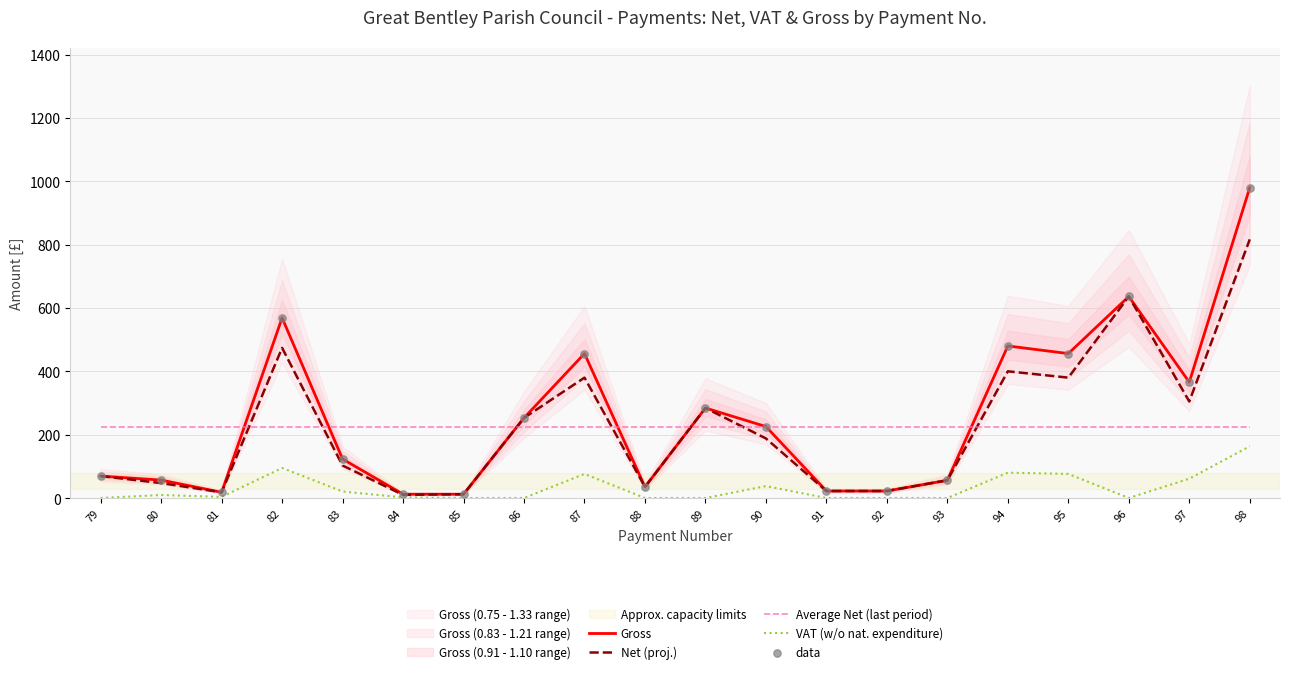

Is the value of VAT (w/o nat. expenditure) at 80 greater than the value of Gross at 88?

No